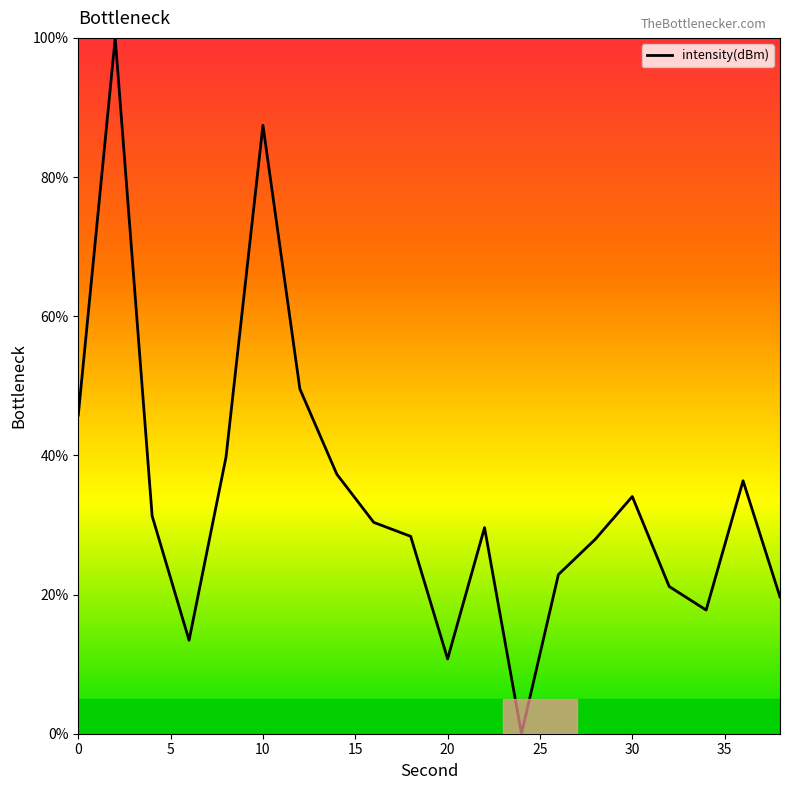

What is the maximum value shown in the chart?

100.0